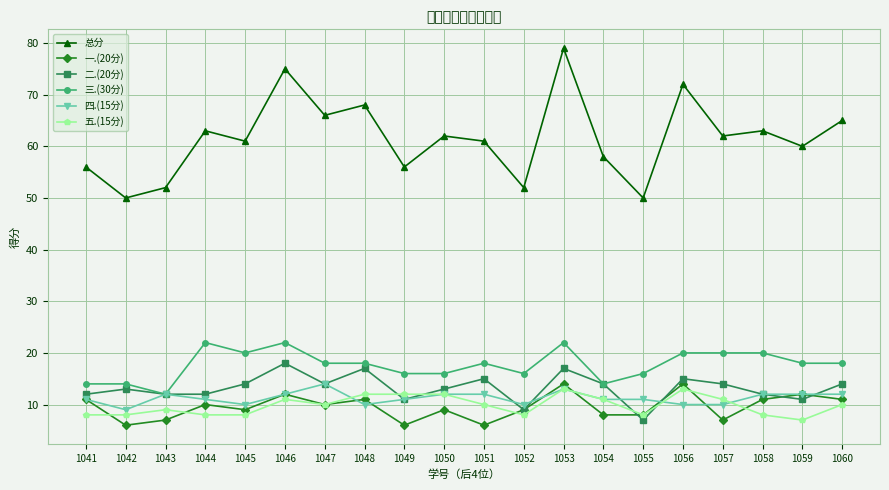

What is the smallest value displayed?

6